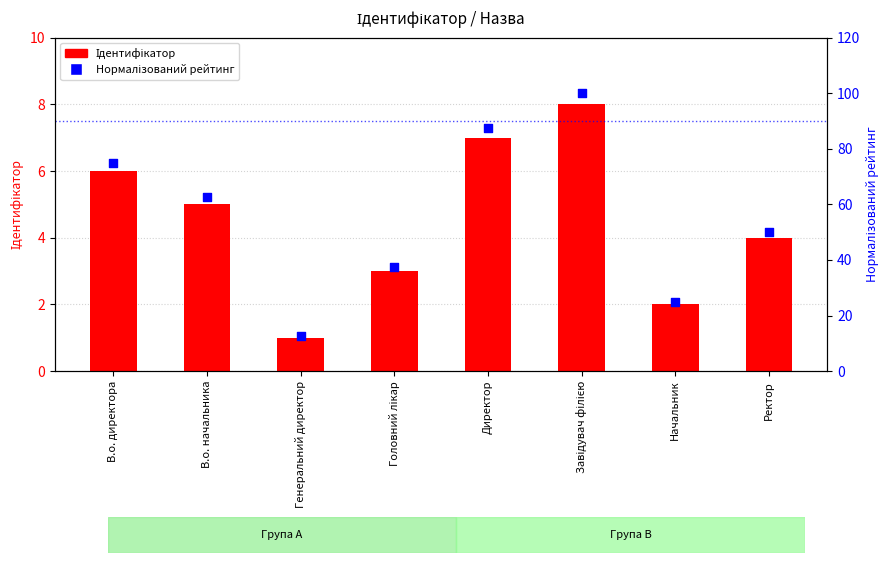

Which series contains the highest Y value?

Нормалізований рейтинг